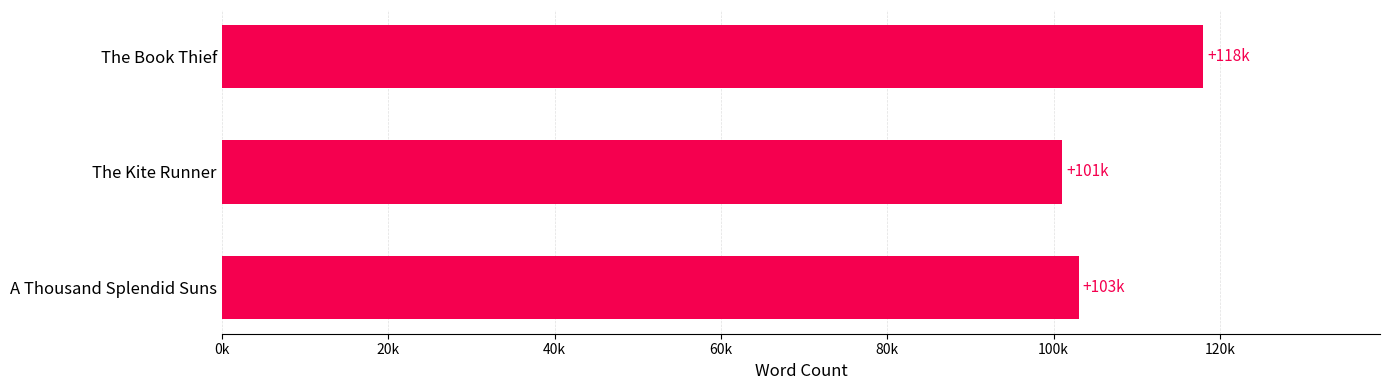

Rank the categories by value from lowest to highest.

The Kite Runner, A Thousand Splendid Suns, The Book Thief